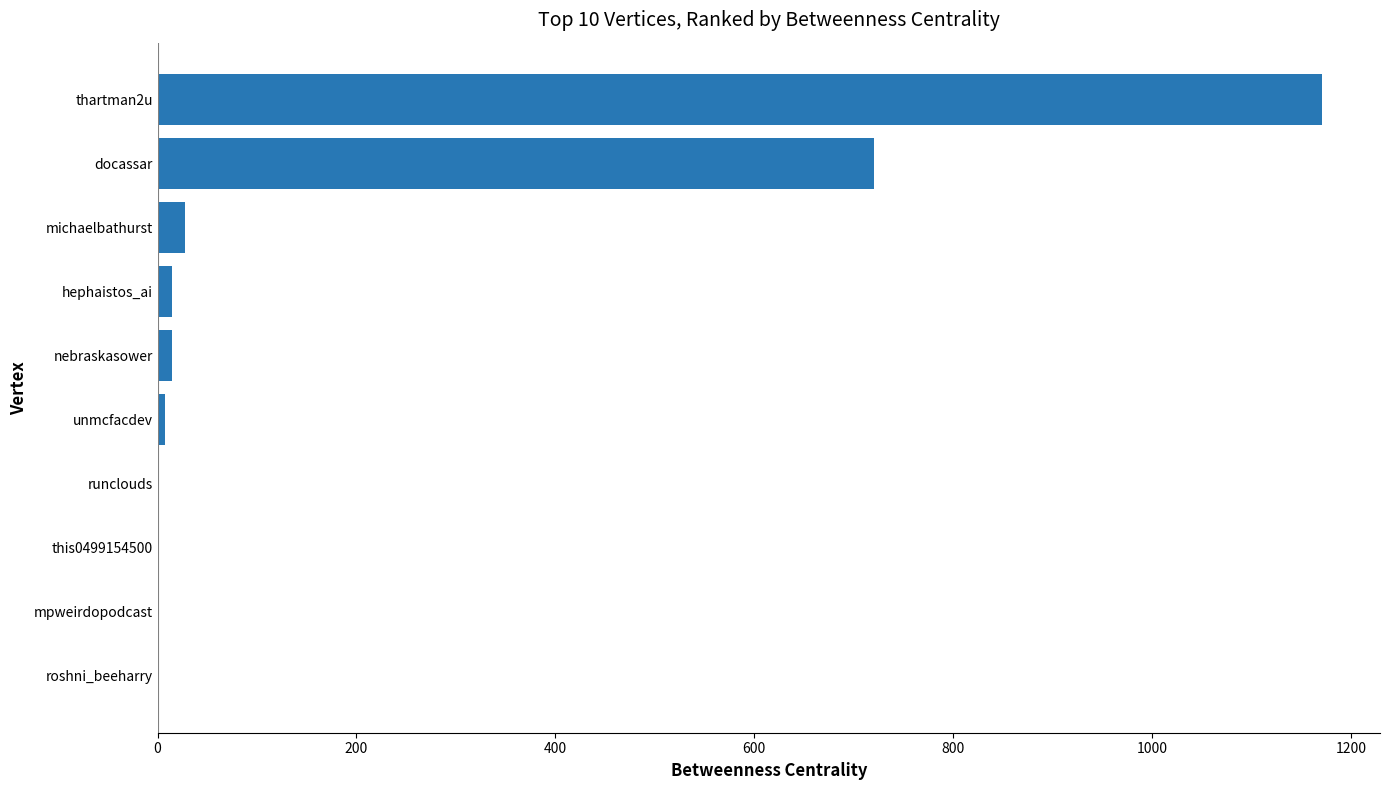

At which category does the chart reach its peak across all series?

thartman2u